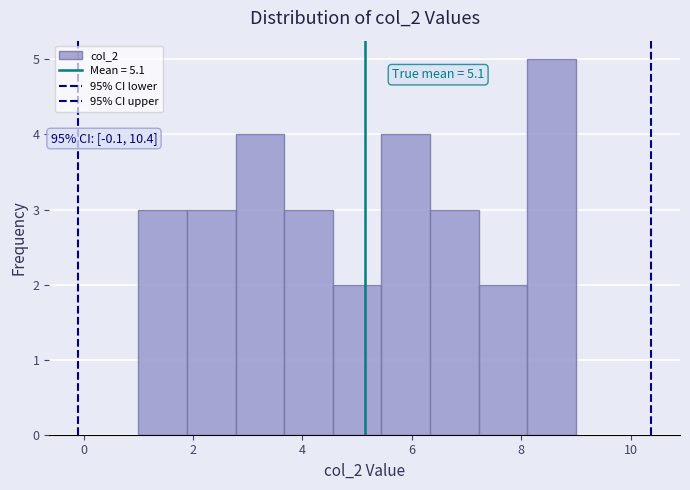

Over which range of the x-axis is the bar tallest?

8.2 to 9.0